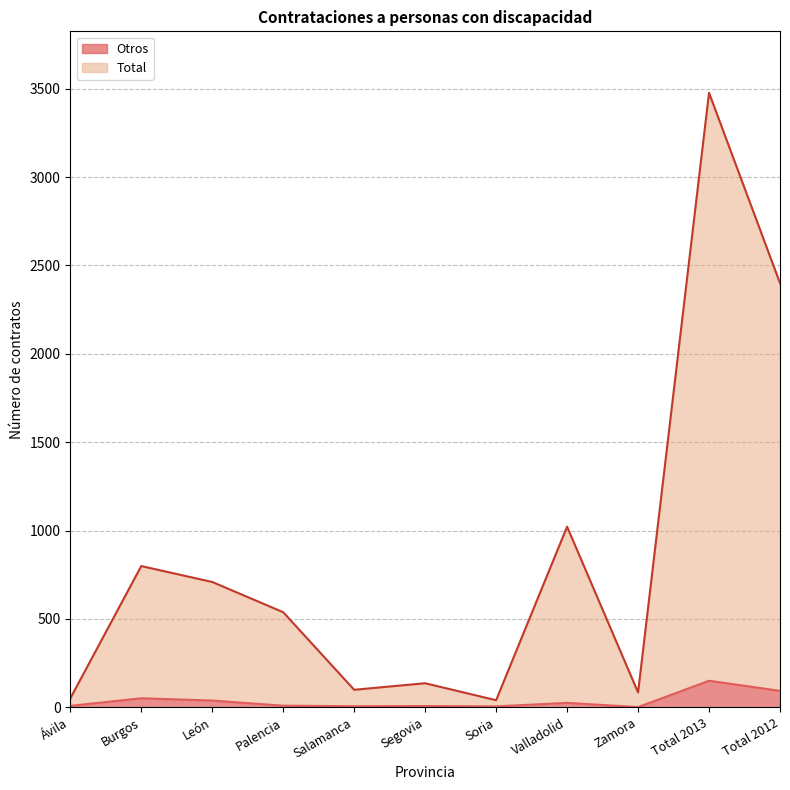

In Total, how many points are lower than both neighbors (excluding endpoints)?

3